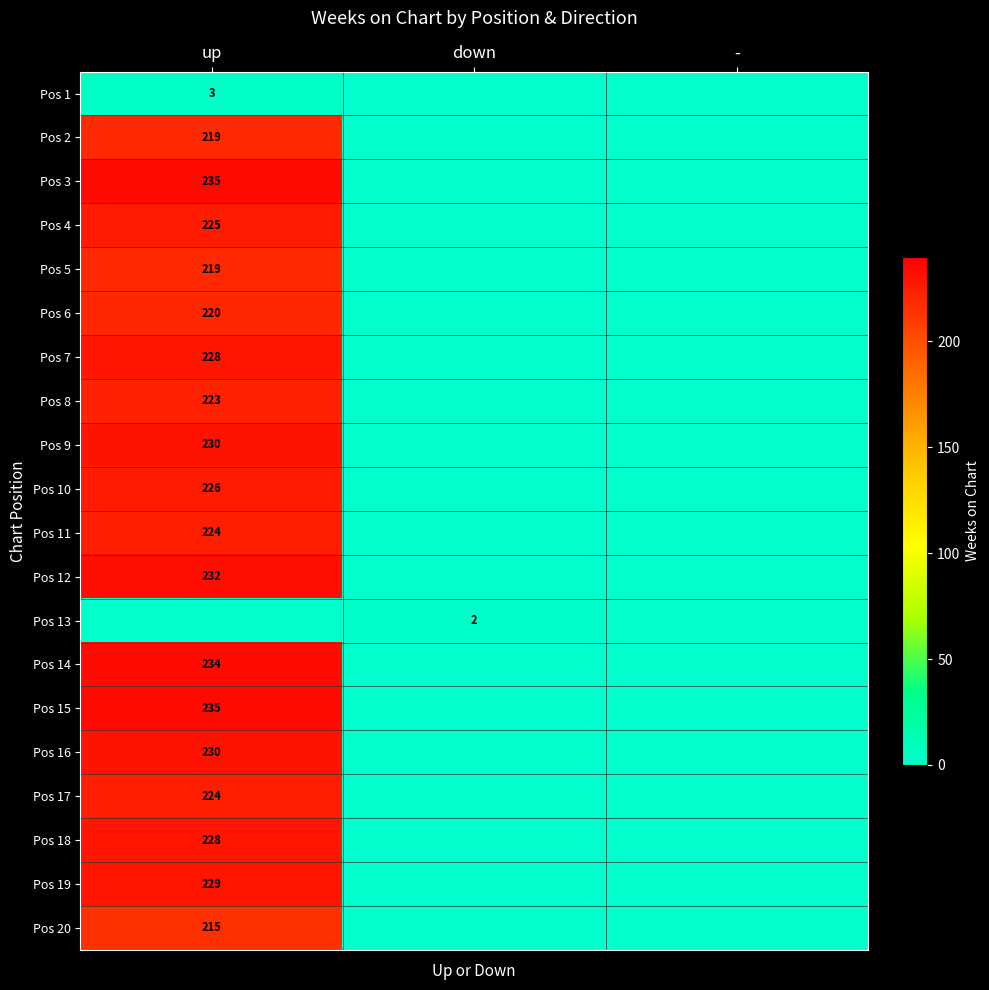

True or false: Pos 15 has a value of 107 at up.

False